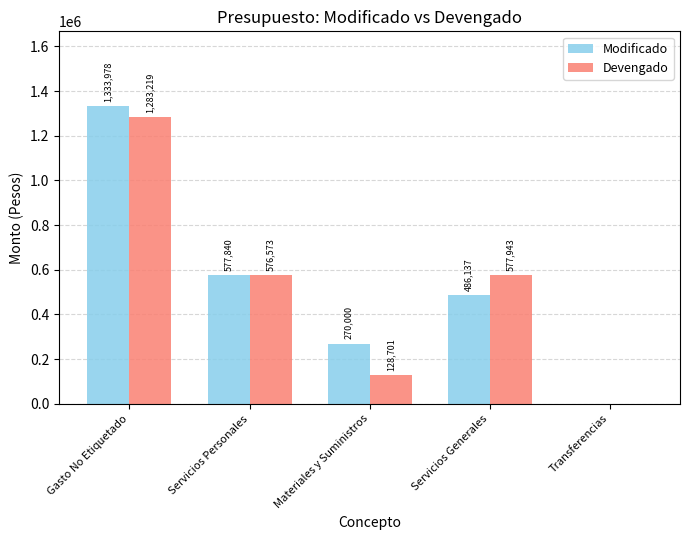

What is the greatest value displayed?

1333978.0